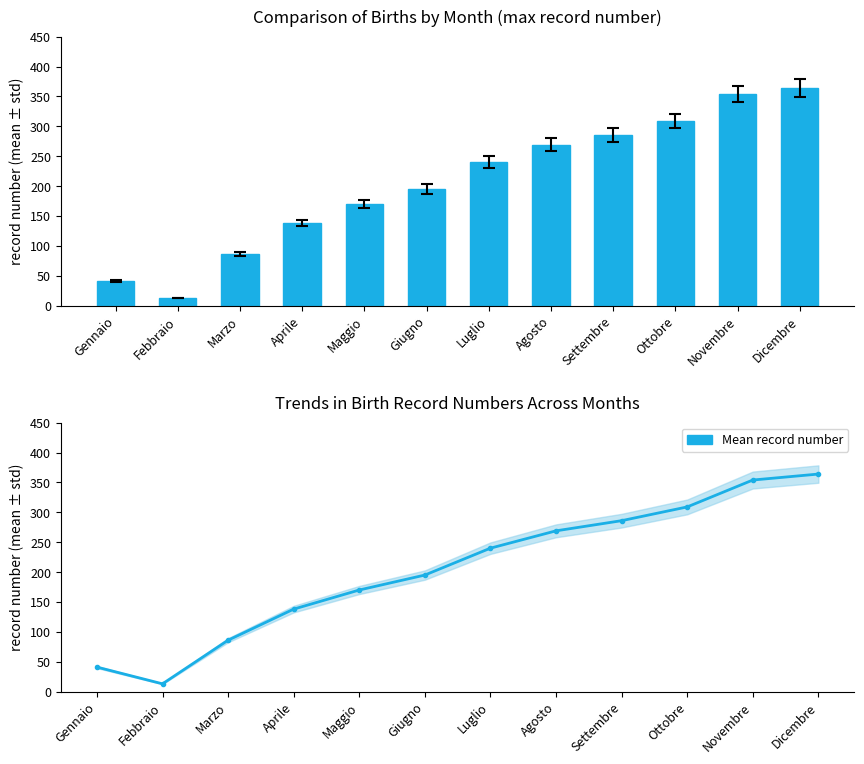

Reading right to left, extract all data points from this chart.

Max record number: 364	354	309	286	269	240	195	170	138	86	13	41
Mean record number: 364	354	309	286	269	240	195	170	138	86	13	41